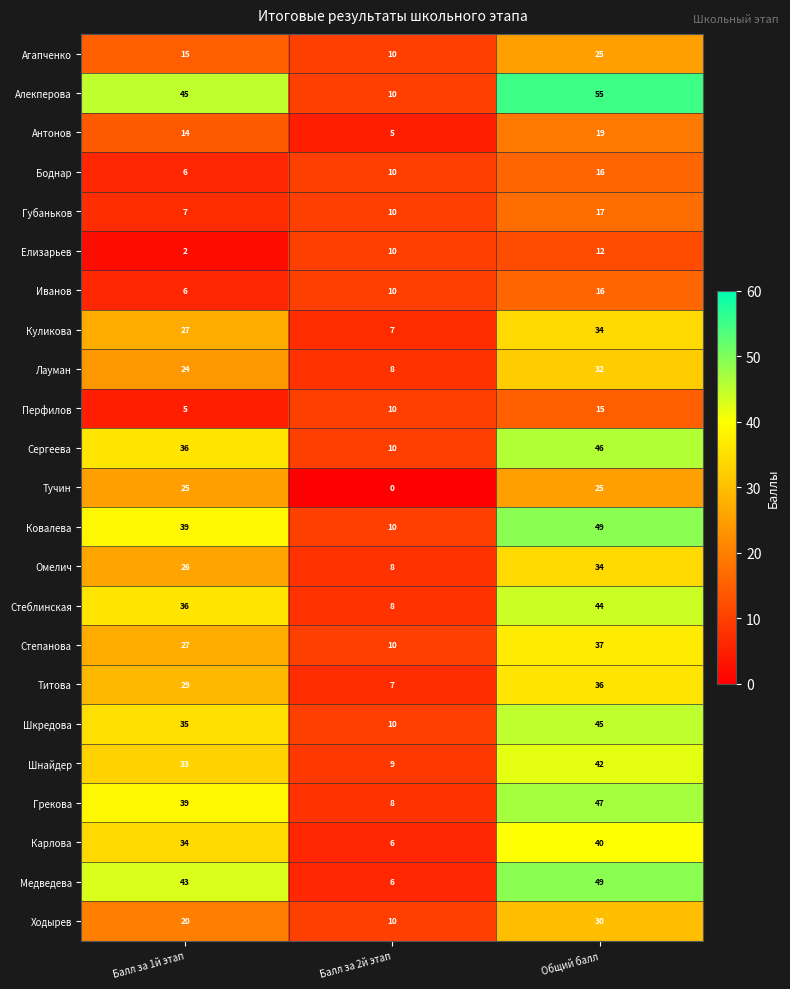

At which category is the sum across all series the highest?

Общий балл